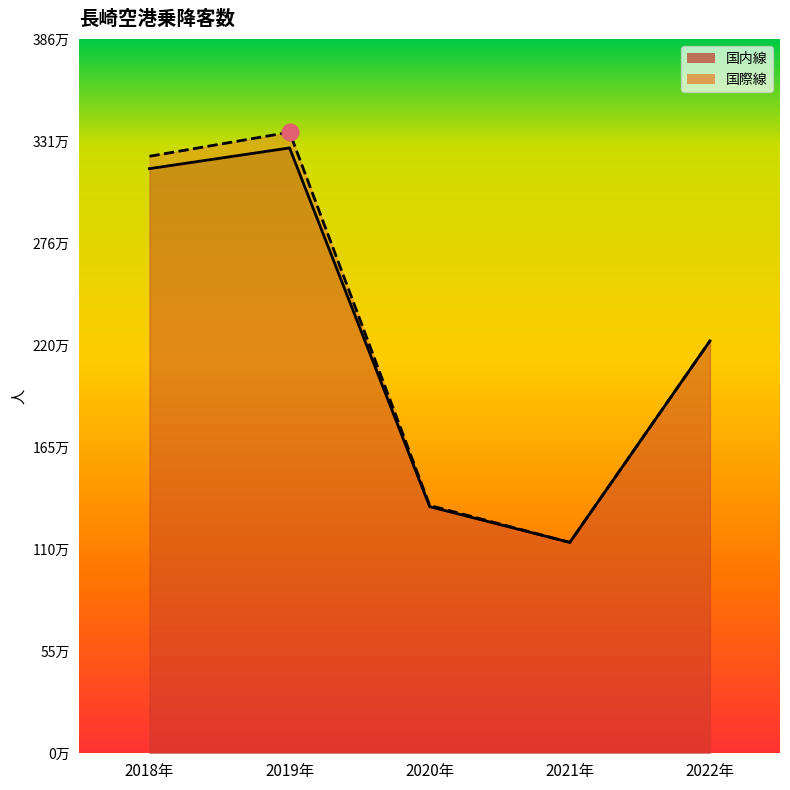

Where is the first local minimum?

2021年